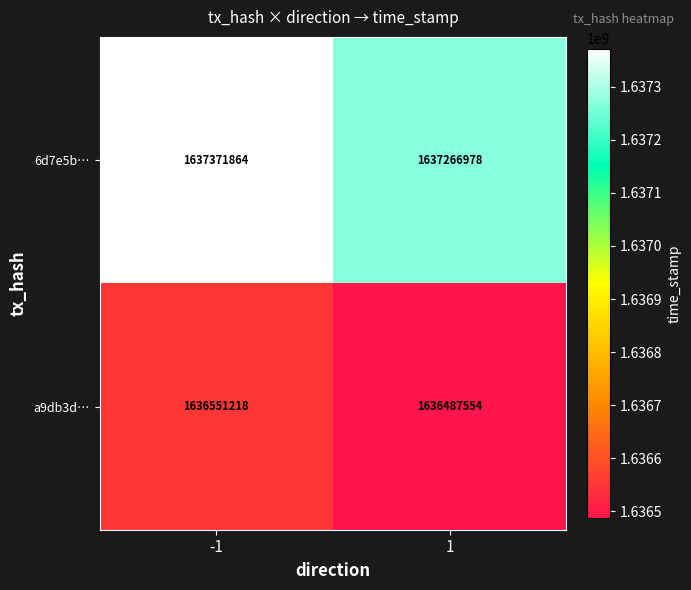

Which series has the largest range (max minus min)?

6d7e5b…